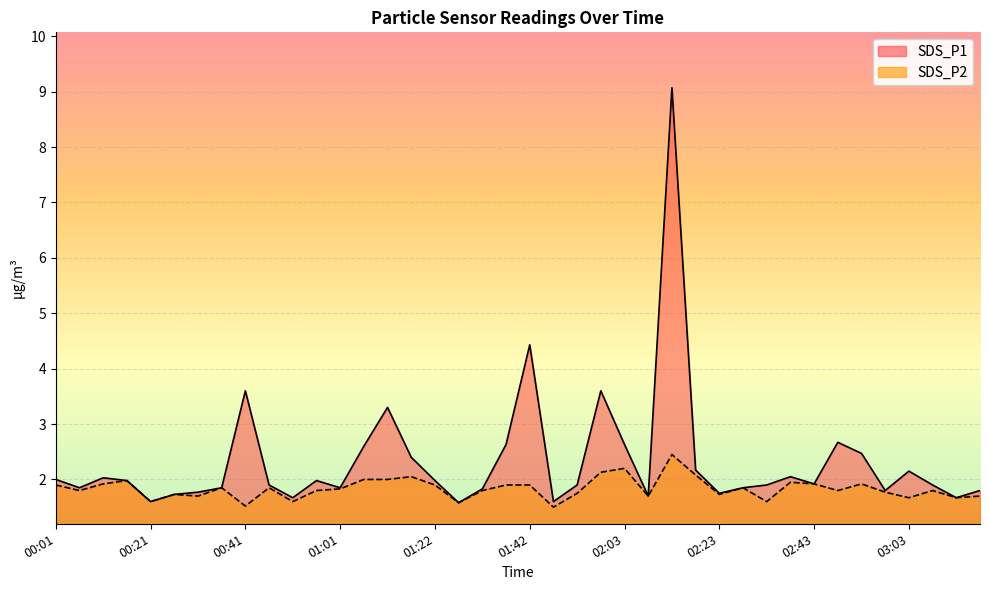

List the series in order of their peak value, highest first.

SDS_P1, SDS_P2